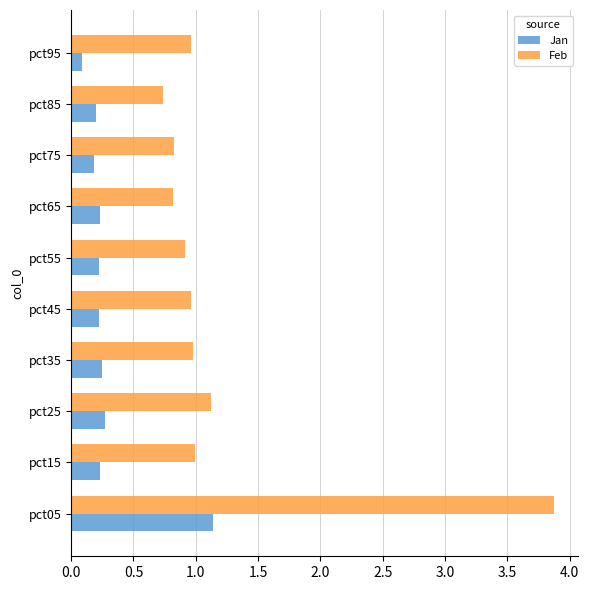

What is the sum of all Jan values?

3.0